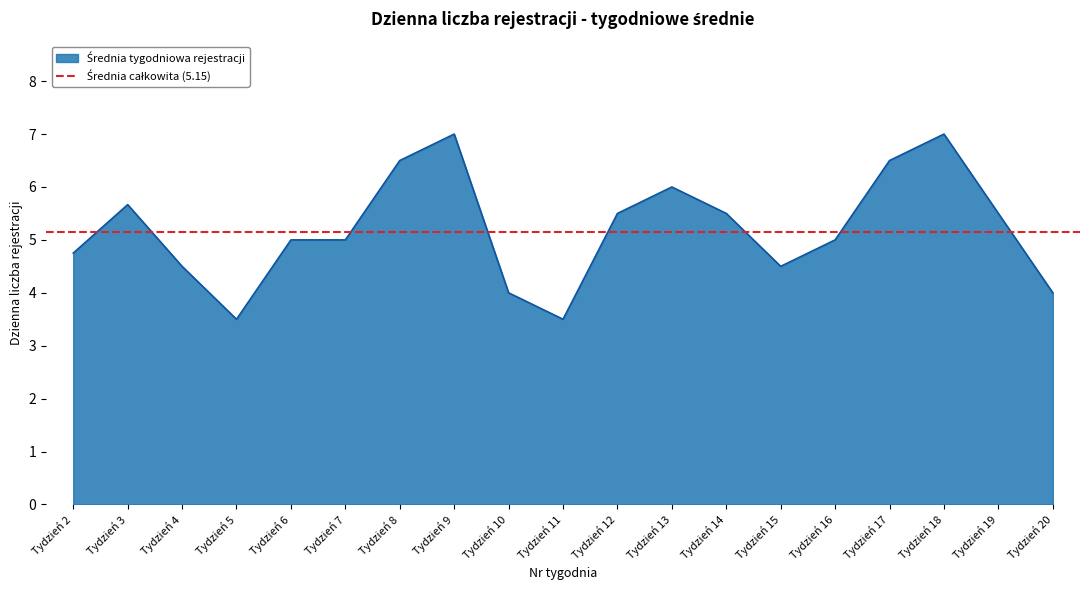

Rank the categories by value from lowest to highest.

Tydzień 5, Tydzień 11, Tydzień 10, Tydzień 20, Tydzień 4, Tydzień 15, Tydzień 2, Tydzień 6, Tydzień 7, Tydzień 16, Tydzień 12, Tydzień 14, Tydzień 19, Tydzień 3, Tydzień 13, Tydzień 8, Tydzień 17, Tydzień 9, Tydzień 18